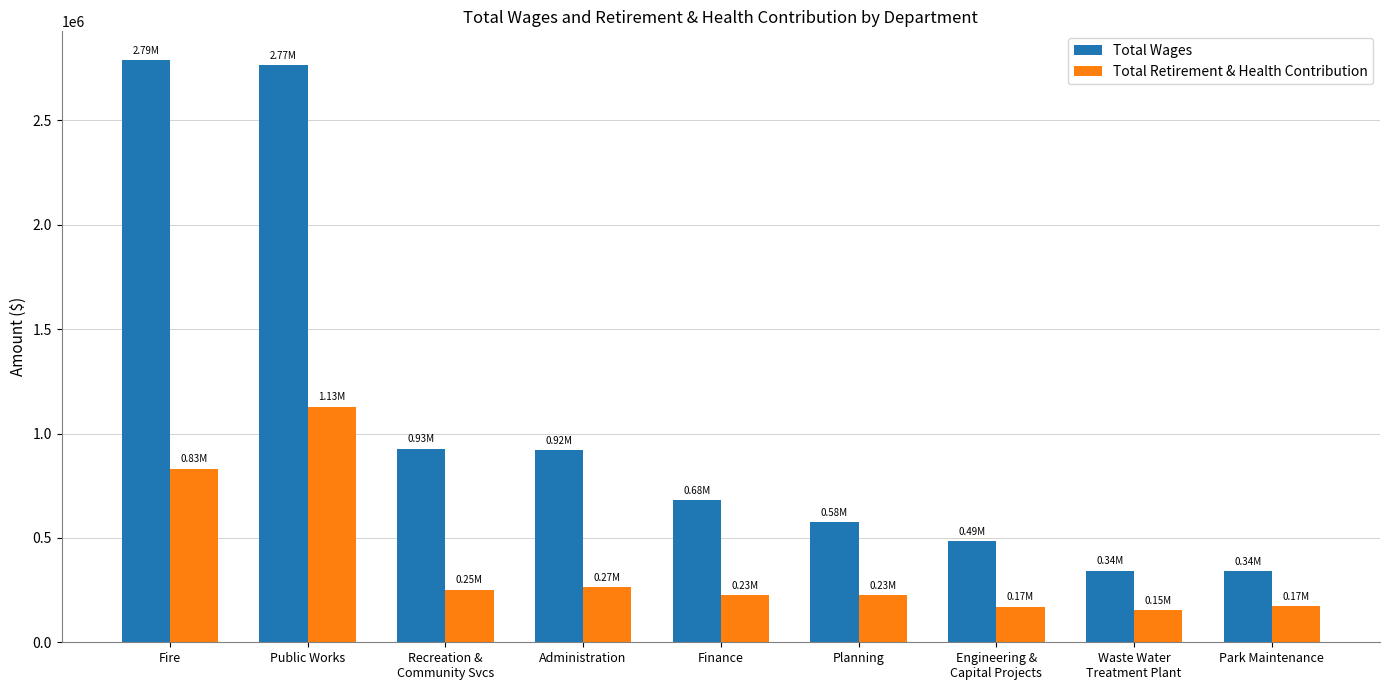

The value of Total Retirement & Health Contribution at Park Maintenance is 174726. True or false?

True